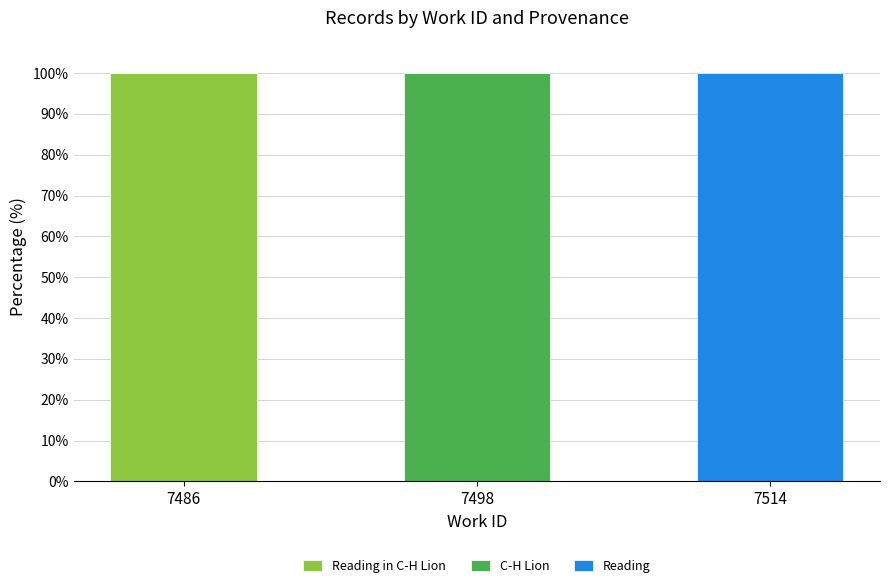

What is the total value across all series at 7498?

100